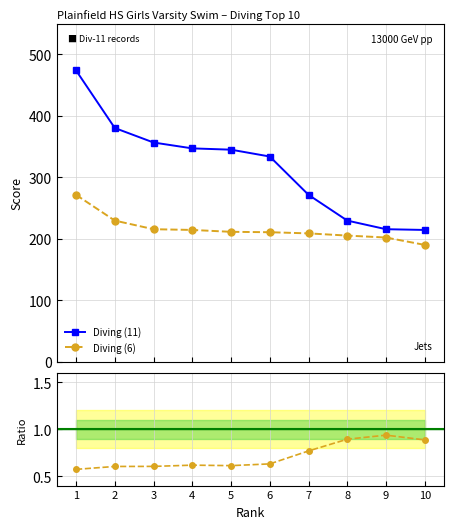

True or false: Diving (6) and Diving (11) intersect in this chart.

False